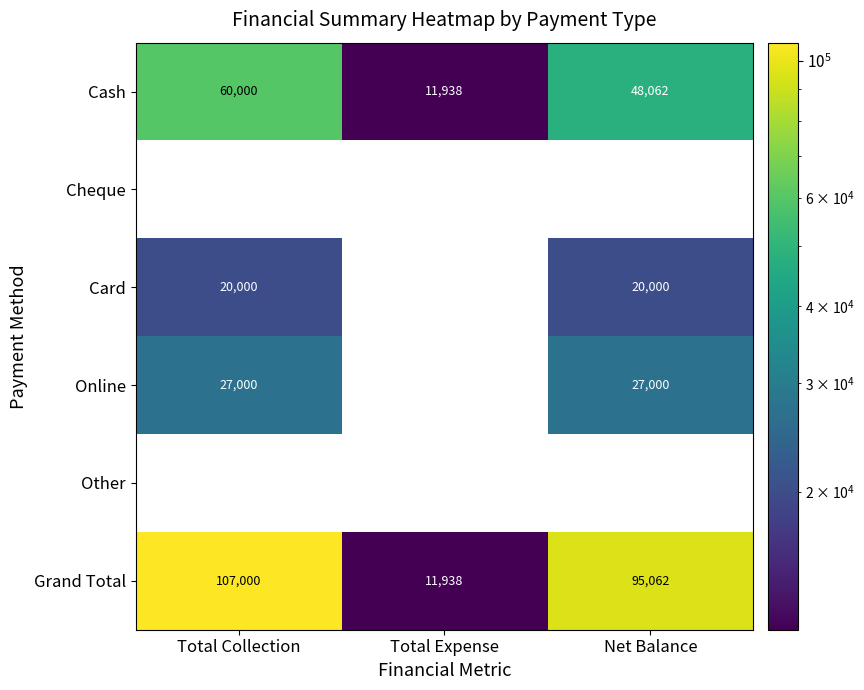

What is the sum of the Cash values at Total Collection and Net Balance?

108062